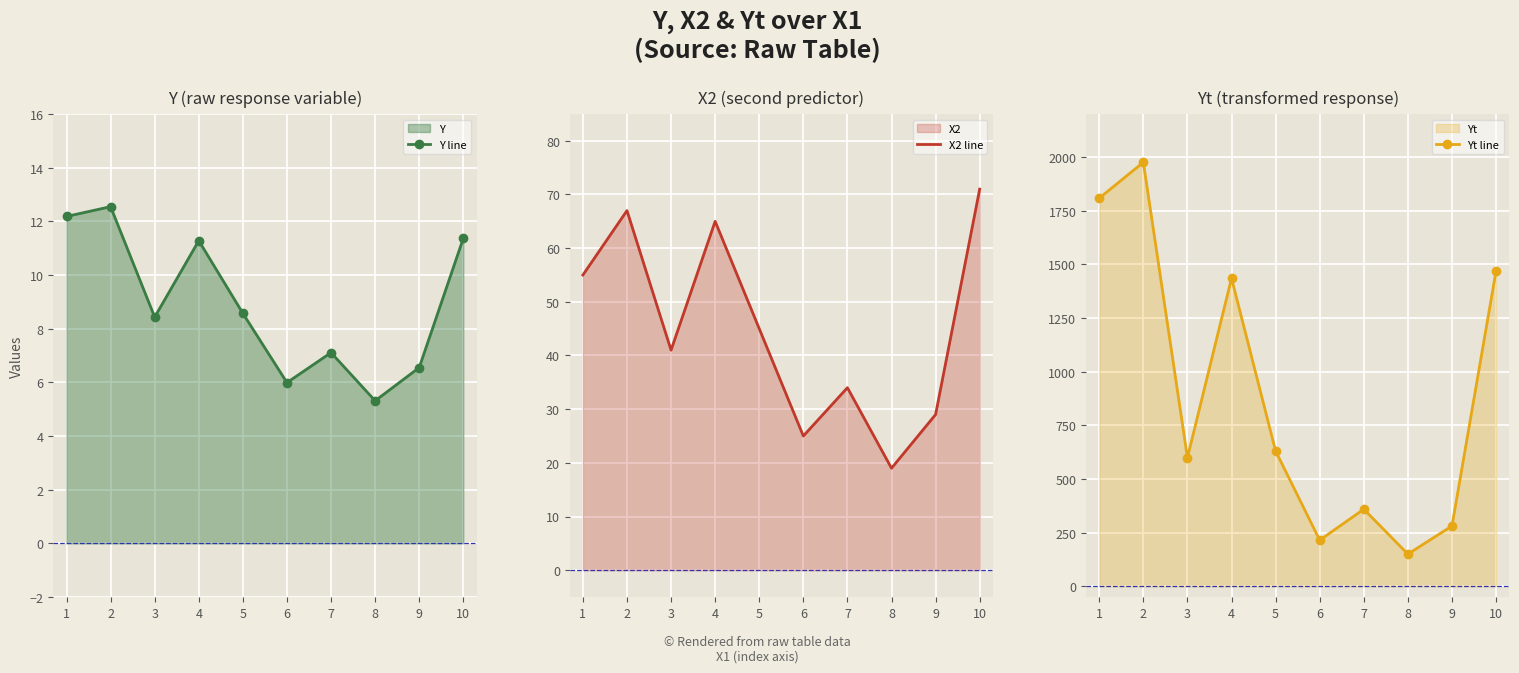

What is the maximum value shown in the chart?

1975.2